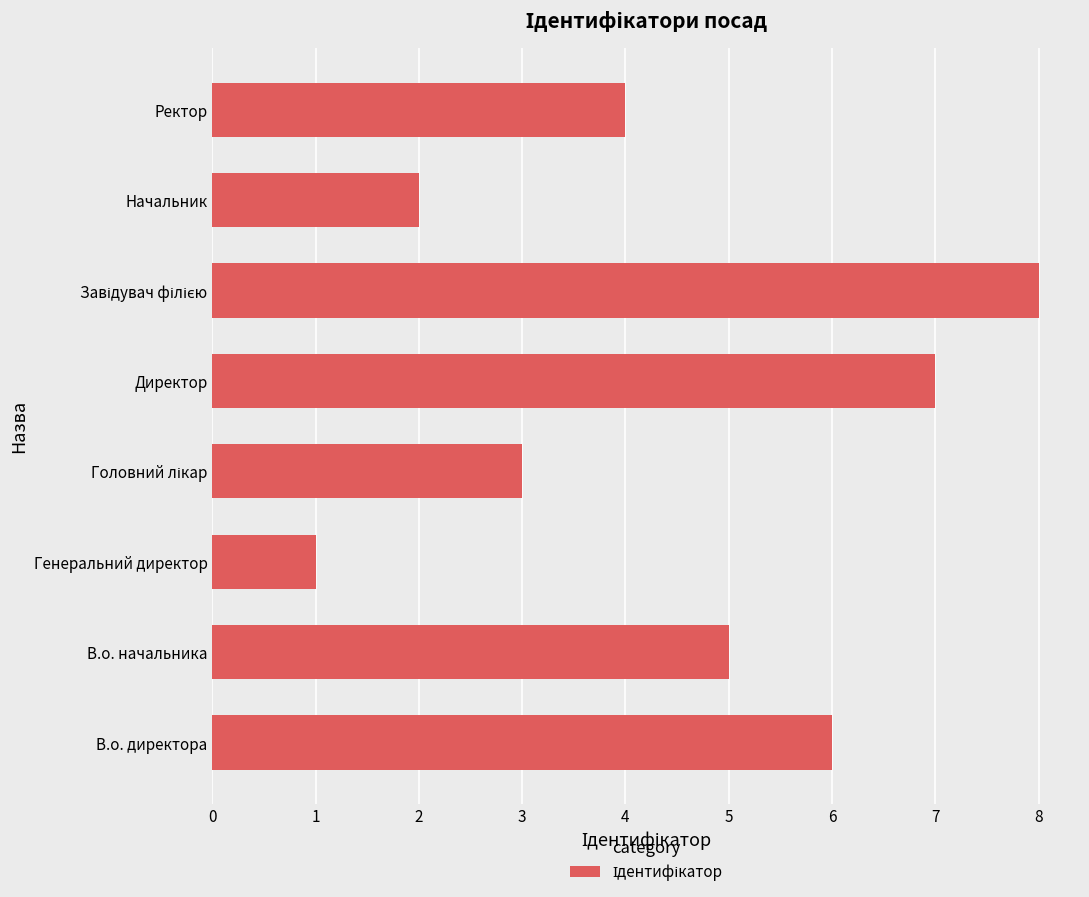

Count the values in the range 3 to 7.

5